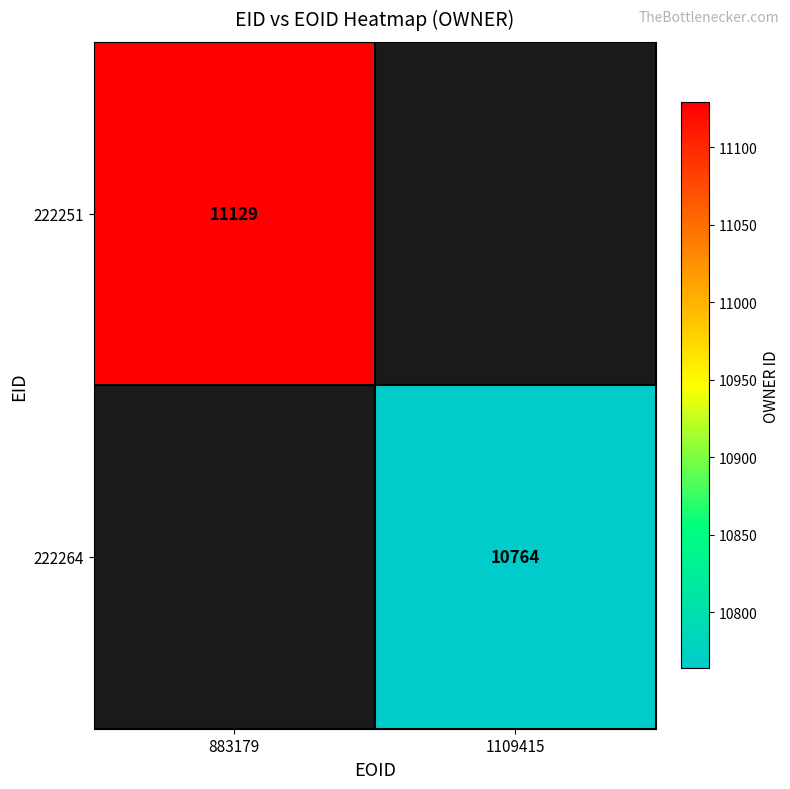

The 222264 series shows 10764 at 1109415. True or false?

True